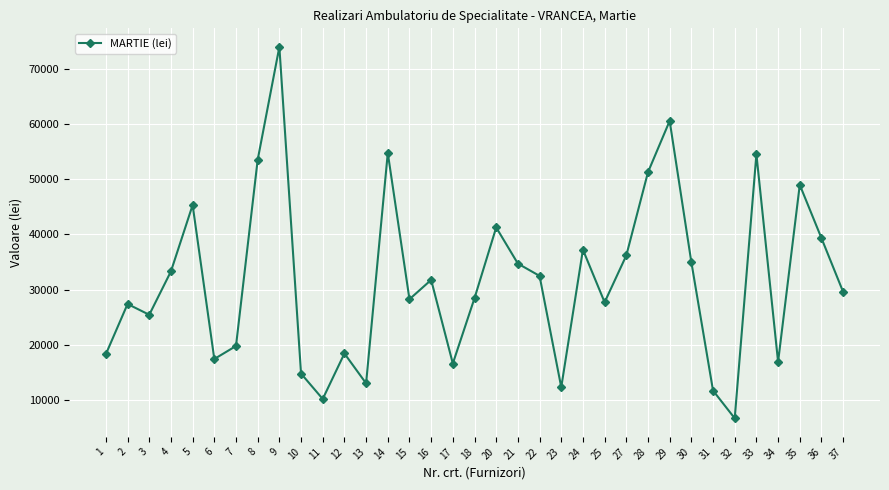

What is the sum of the values at 24 and 20?

78474.6